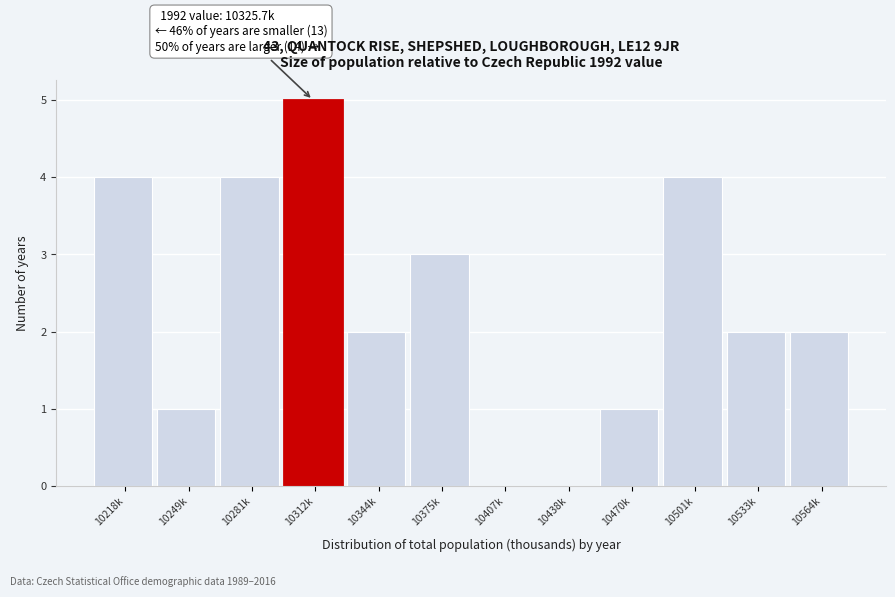

Reading left to right, what are all the values shown in this chart?

10218k=4	10249k=1	10281k=4	10312k=5	10344k=2	10375k=3	10407k=0	10438k=0	10470k=1	10501k=4	10533k=2	10564k=2